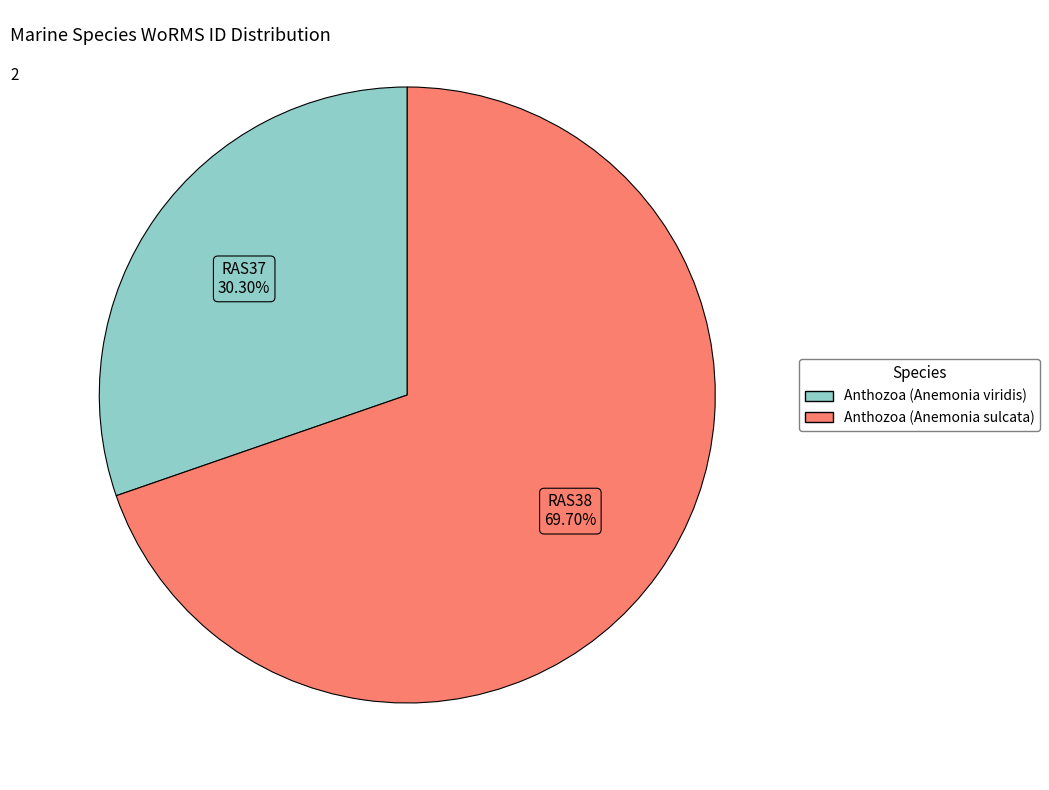

Which category has the smallest portion of the pie?

Anthozoa (Anemonia viridis)